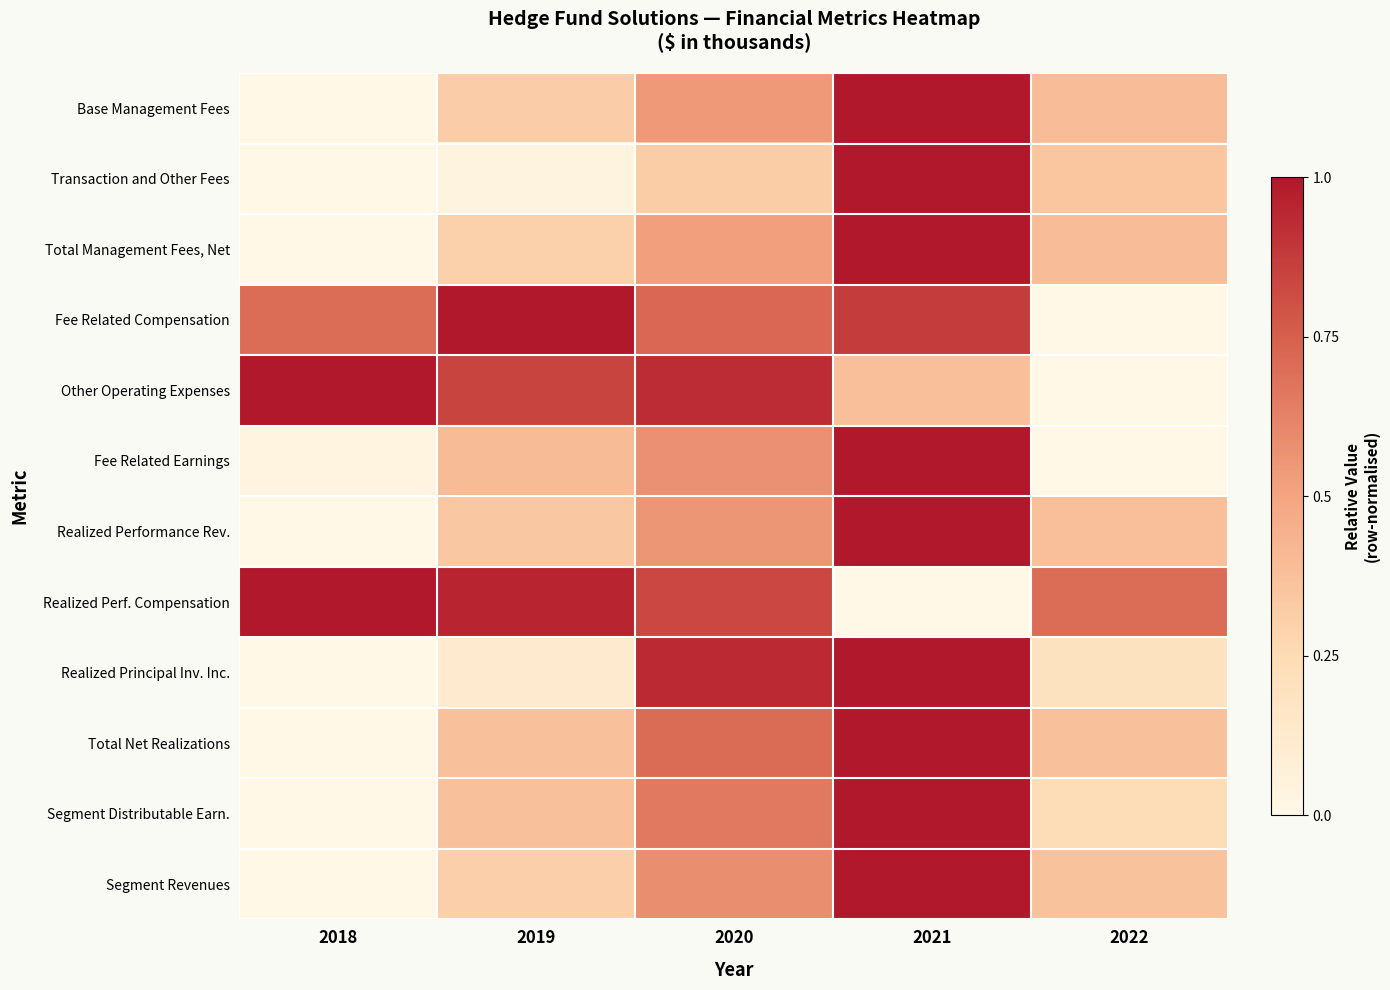

What is the spread (max minus min) of values at 2018?

1.0